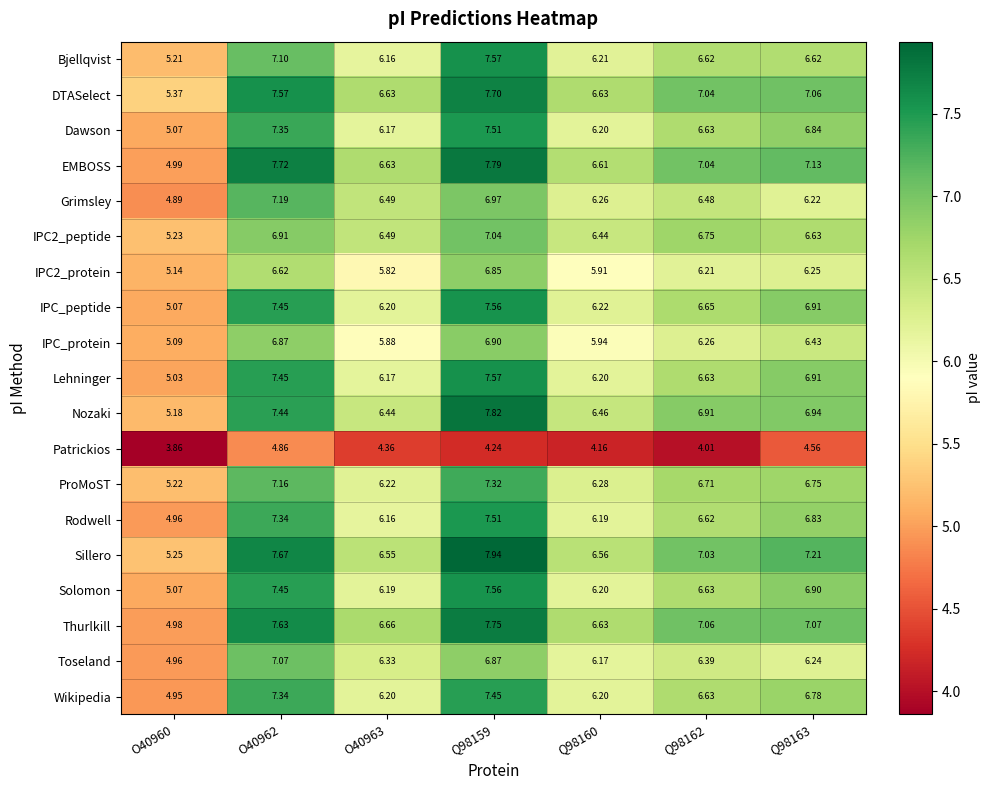

Which series changed the most between O40960 and Q98162?

Thurlkill